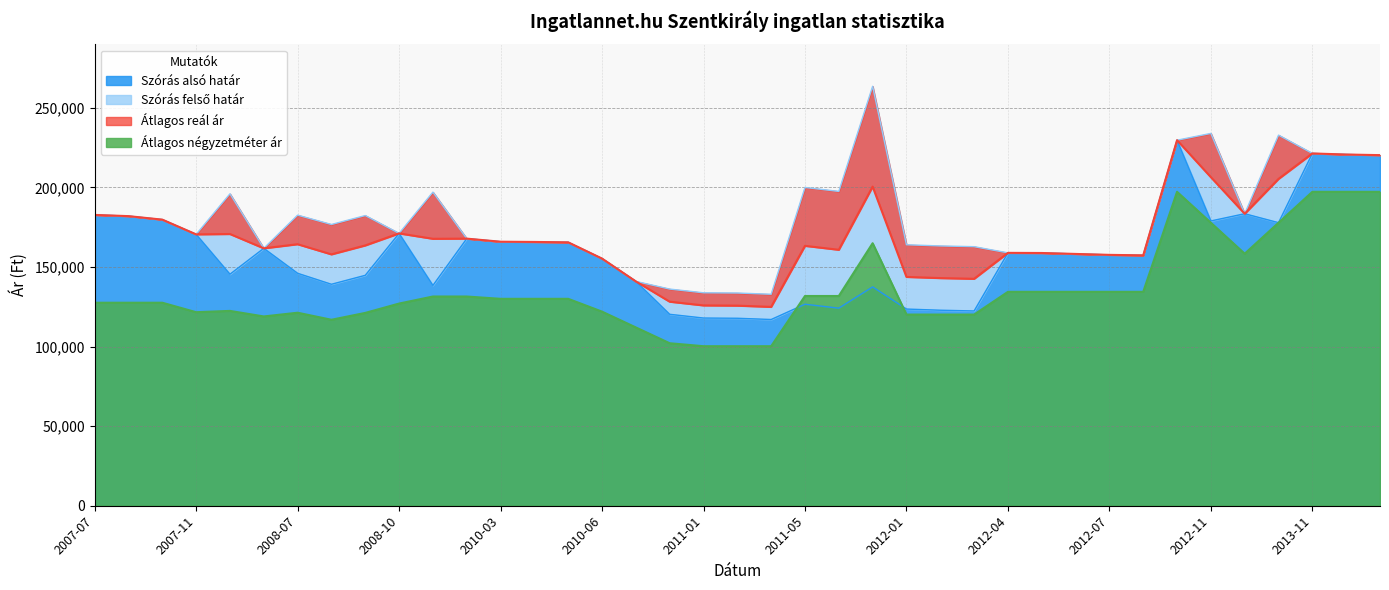

What is the sum of the Szórás felső határ values at 2010-12 and 2007-12?

332096